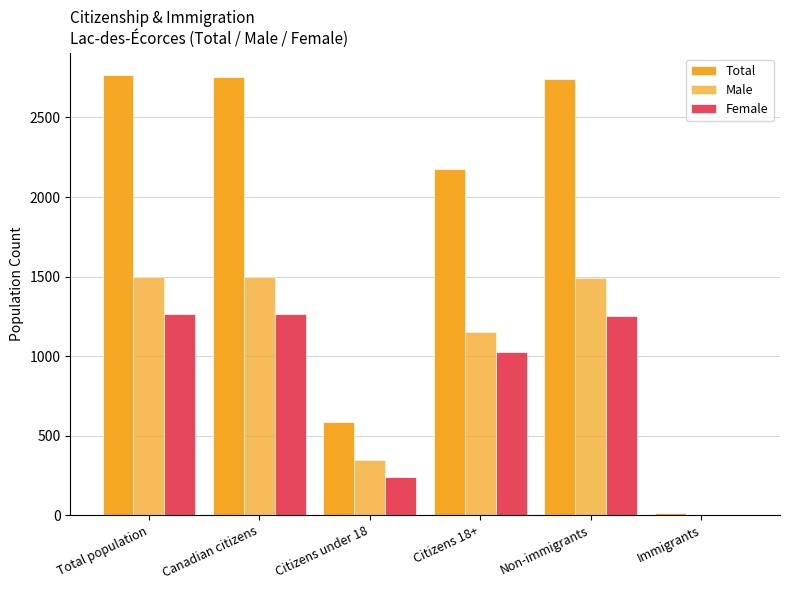

Where is Male nearest to the value 747?

Citizens under 18